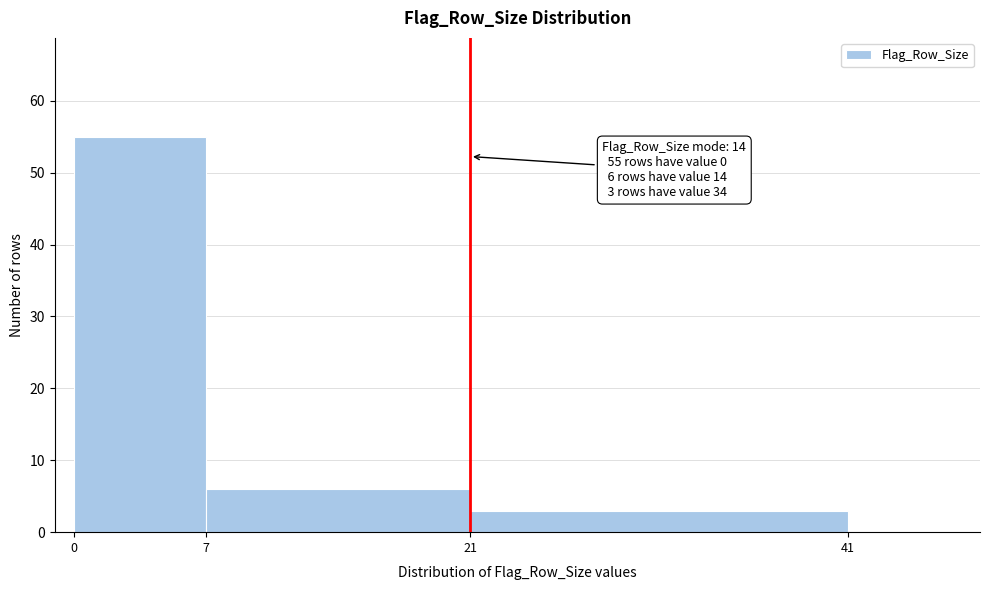

Which range on the x-axis has the tallest bar?

0 to 7